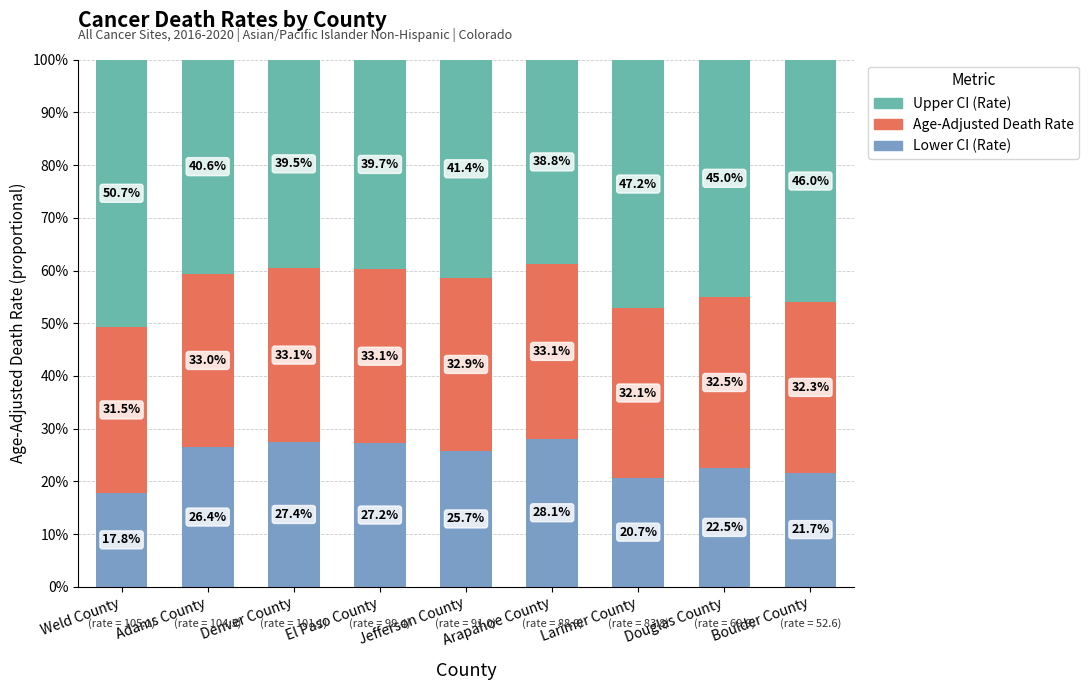

What are all the series names shown in the legend?

Upper CI (Rate), Age-Adjusted Death Rate, Lower CI (Rate)